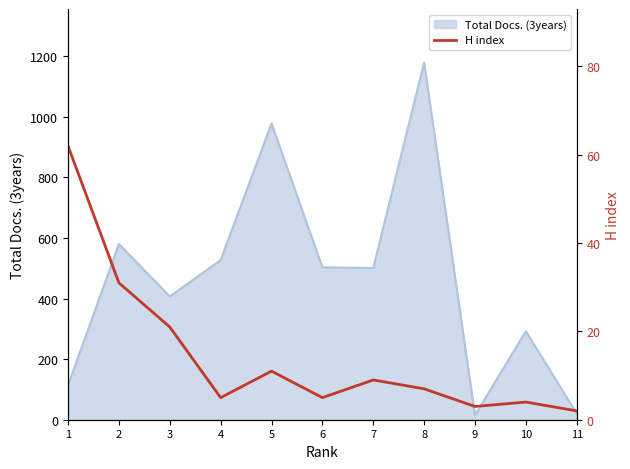

Where does the data first go above 7?

1